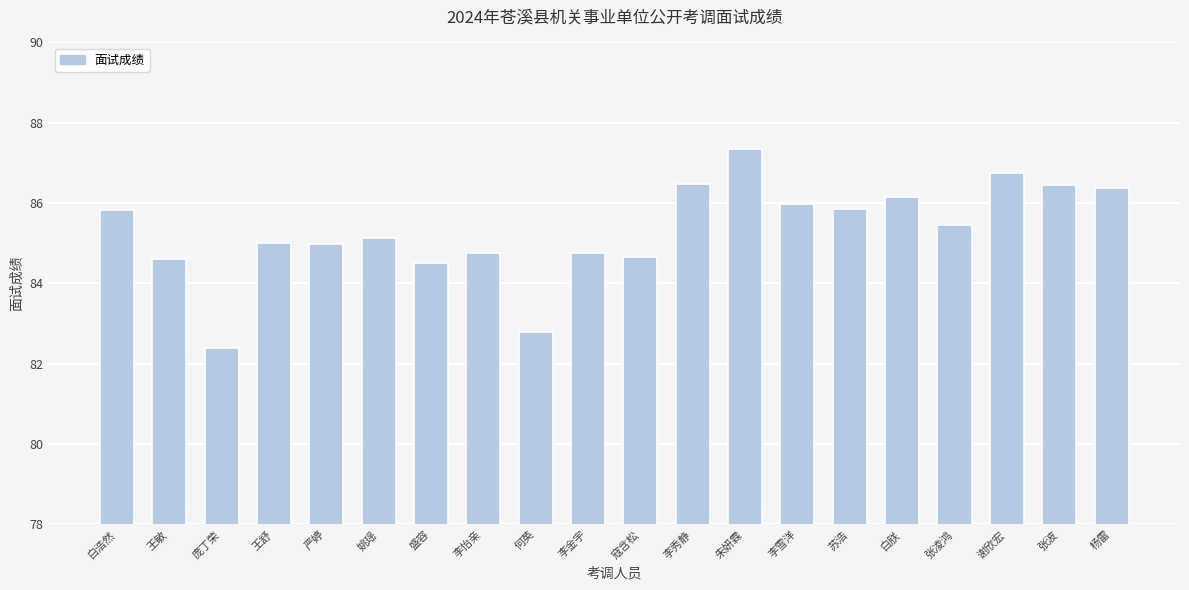

What is the label of the 4th bar from the right?

张凌鸿